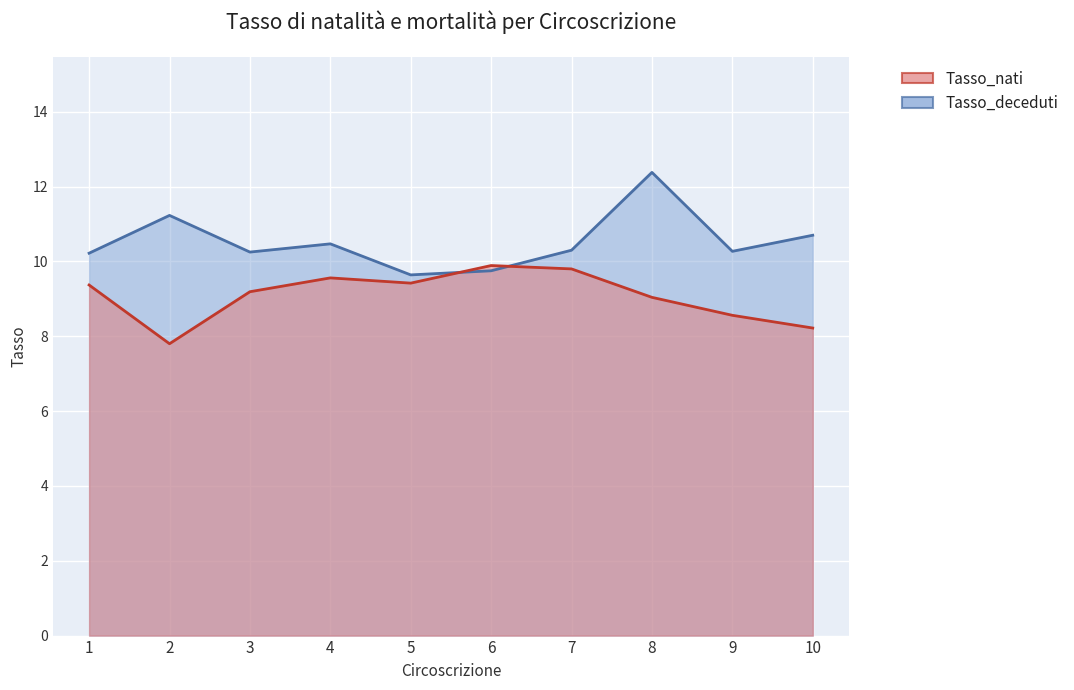

What is the spread (max minus min) of values at 4?

0.9